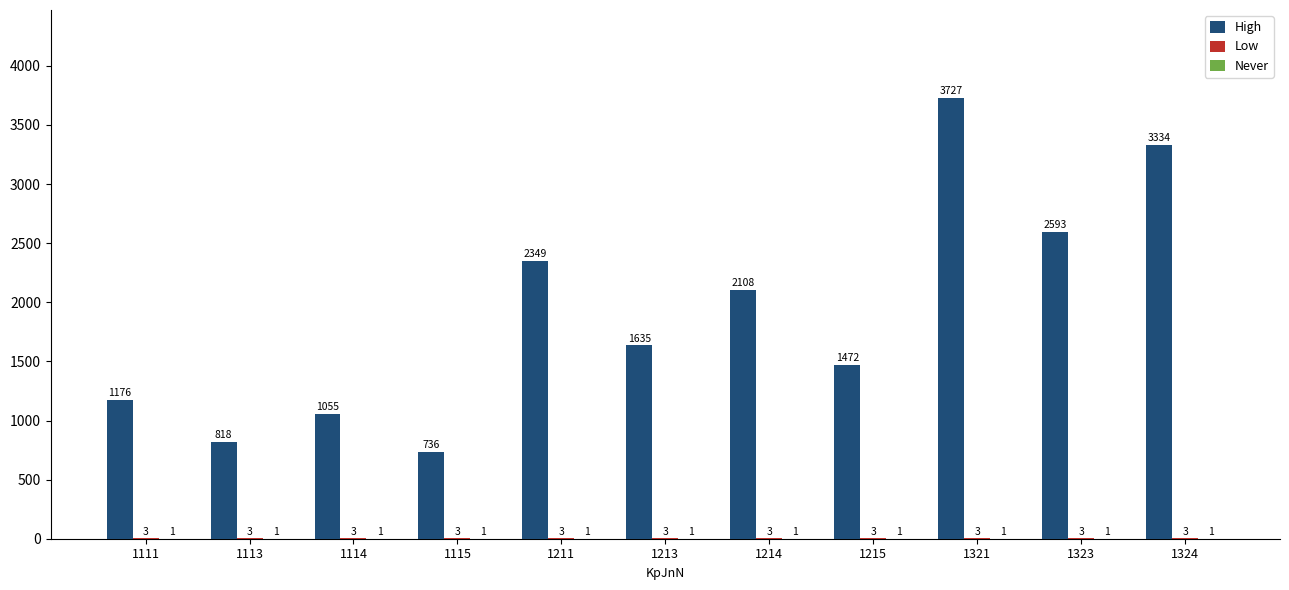

Where does the High series first go above 1635?

1211